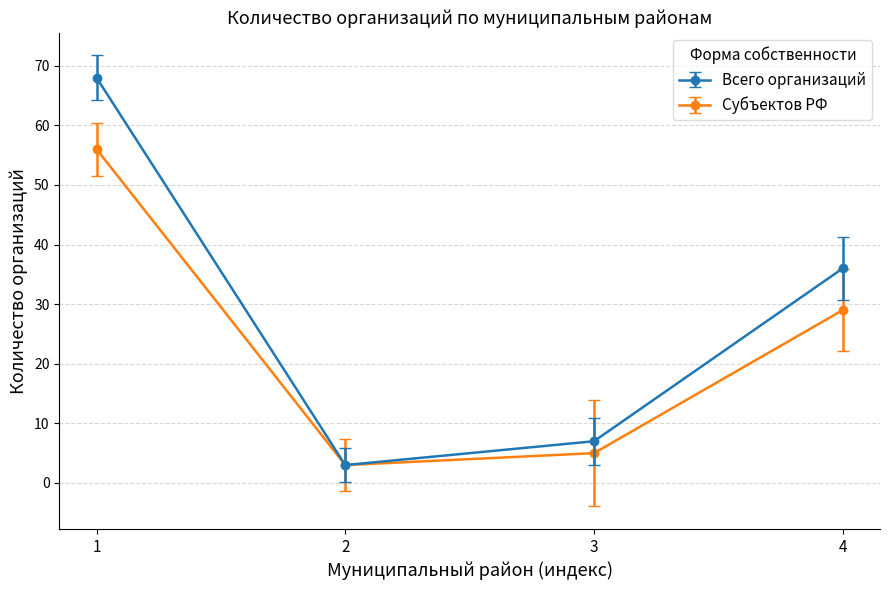

At which category does Всего организаций reach its first local valley?

2